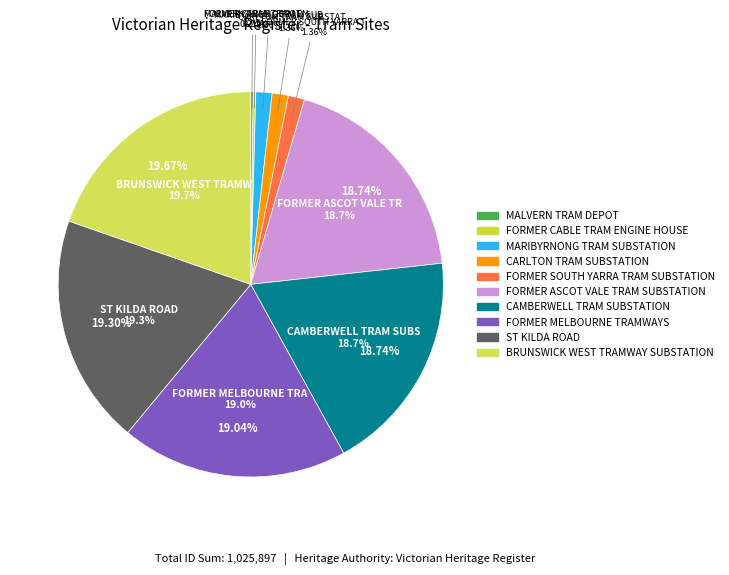

How many slices are in this pie chart?

10